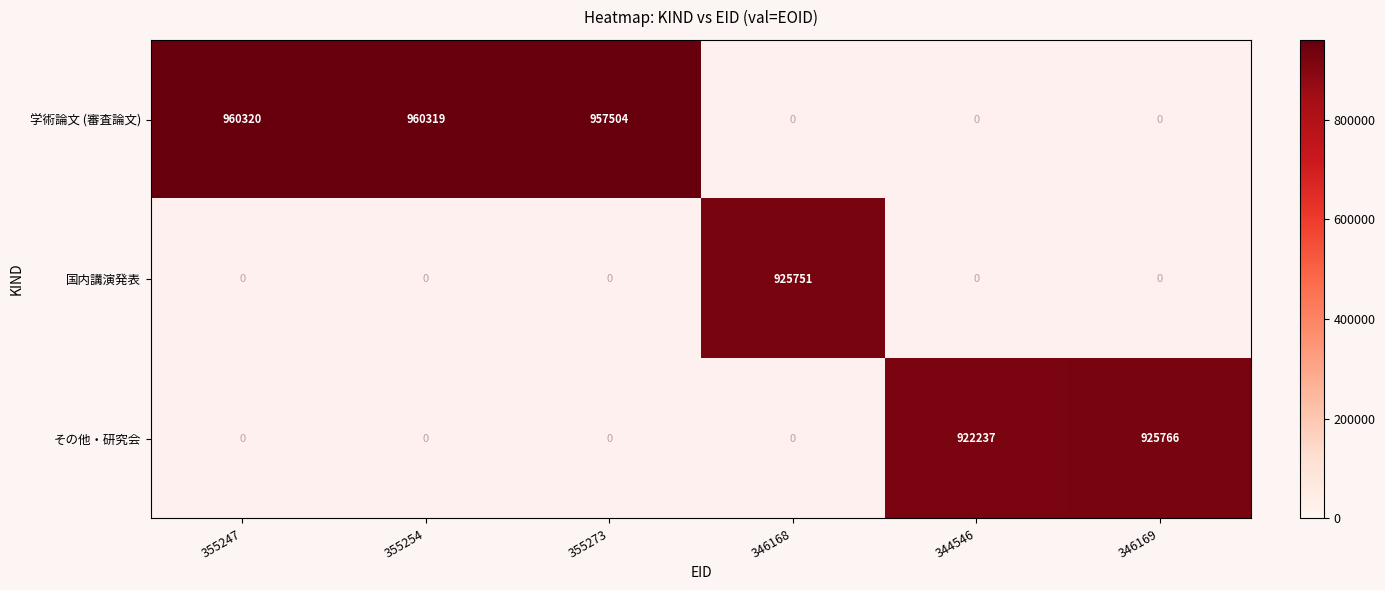

The value of その他・研究会 at 346169 is 925766. True or false?

True